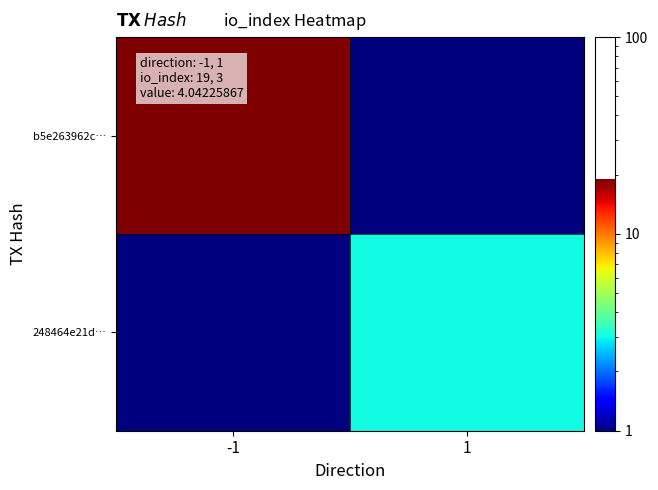

Rank the series by their maximum value, from highest to lowest.

b5e263962c…, 248464e21d…